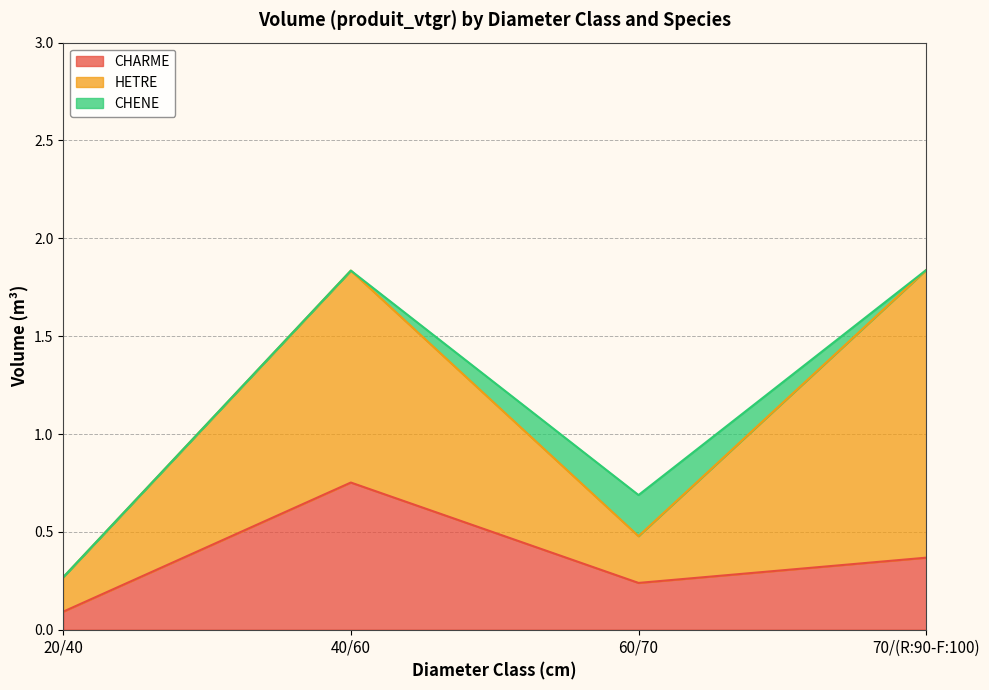

True or false: CHENE and HETRE intersect in this chart.

False